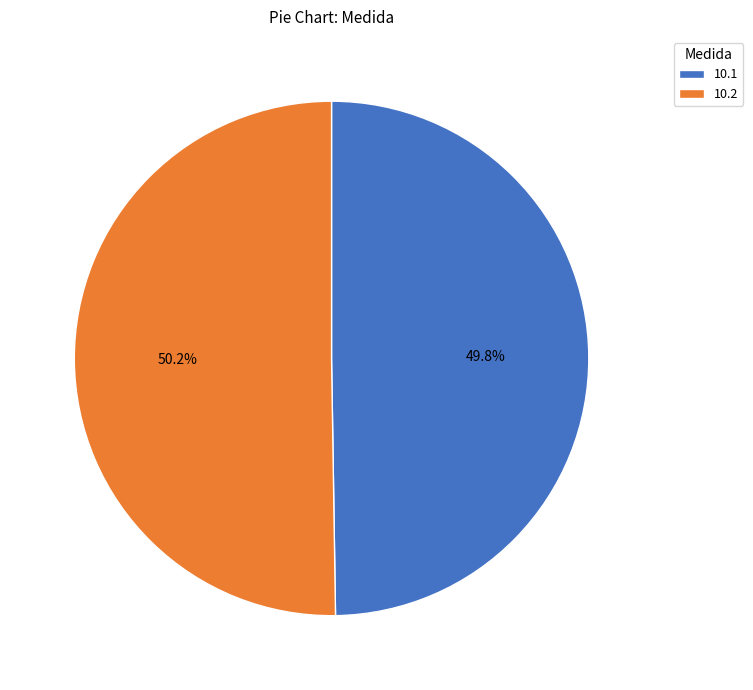

Combined, what portion of the pie is 10.1 and 10.2?

100.0%